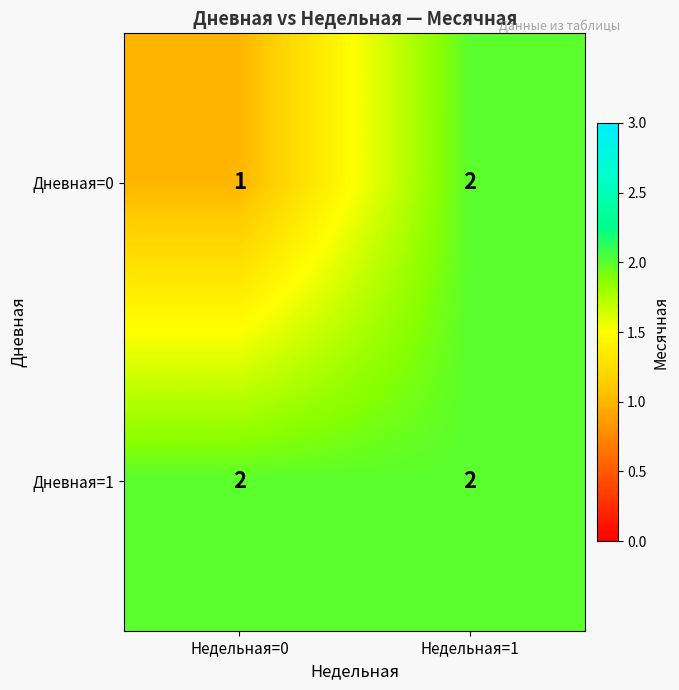

Which series has the largest total across all categories?

Дневная=1